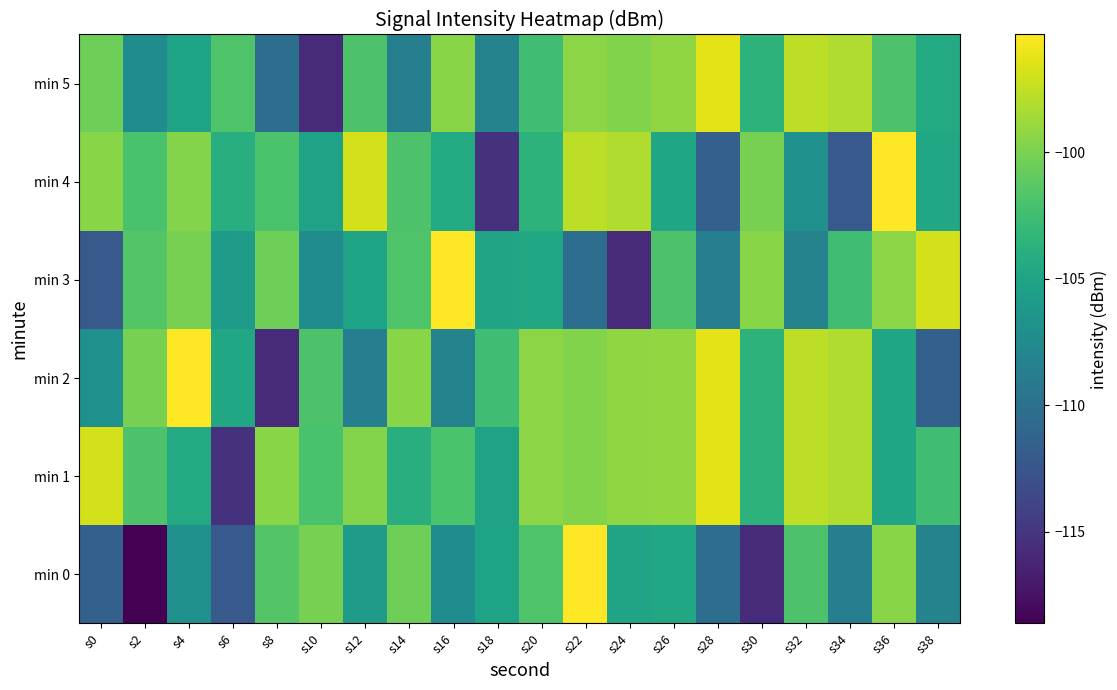

What value does the min 0 series have at s22?

-95.3